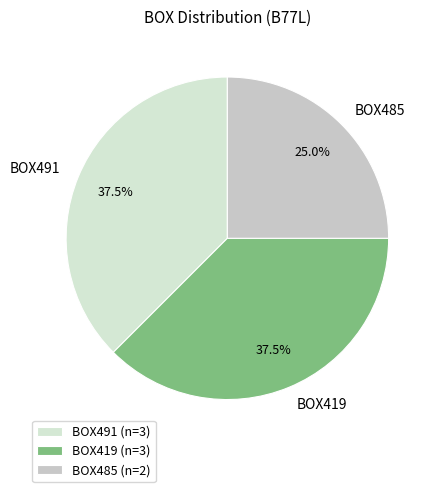

What is the ratio of the value at BOX485 to the value at BOX419?

0.7